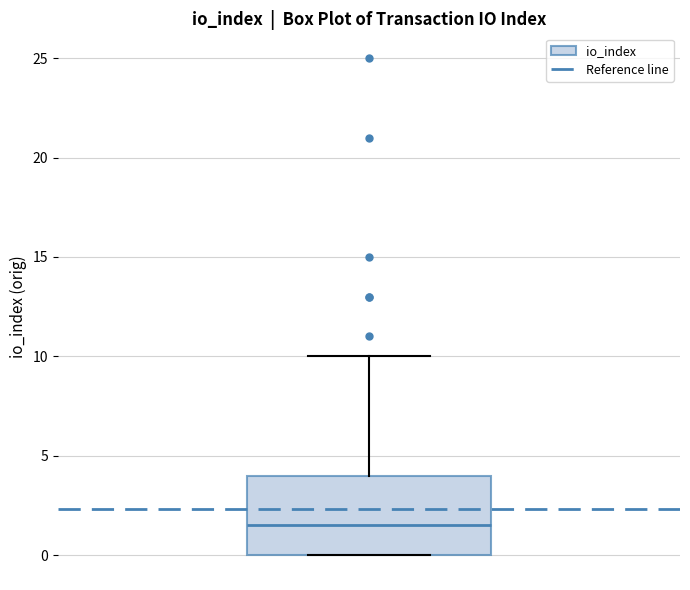

Transcribe this box plot: give where the median line is, the range the box spans, and where the two whiskers end, as read against the y-axis. The values are not printed on the chart, so give them approximately, as read against the axis.

median 1.5, box 0.0 to 4.0, whiskers 0.0 to 10.0